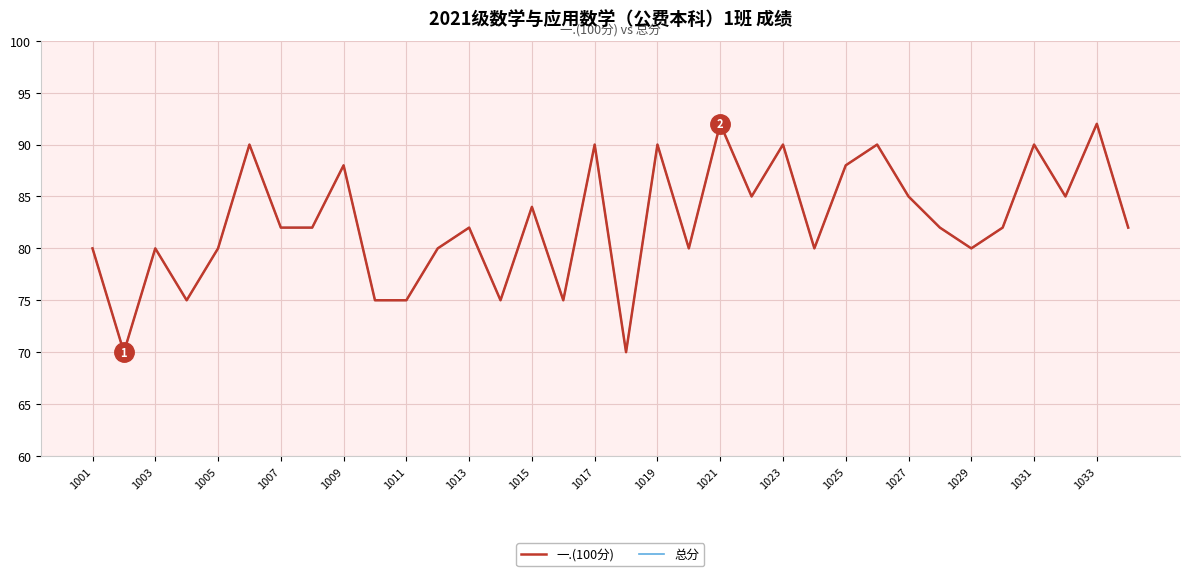

Does the chart display data point markers on the line(s)?

No